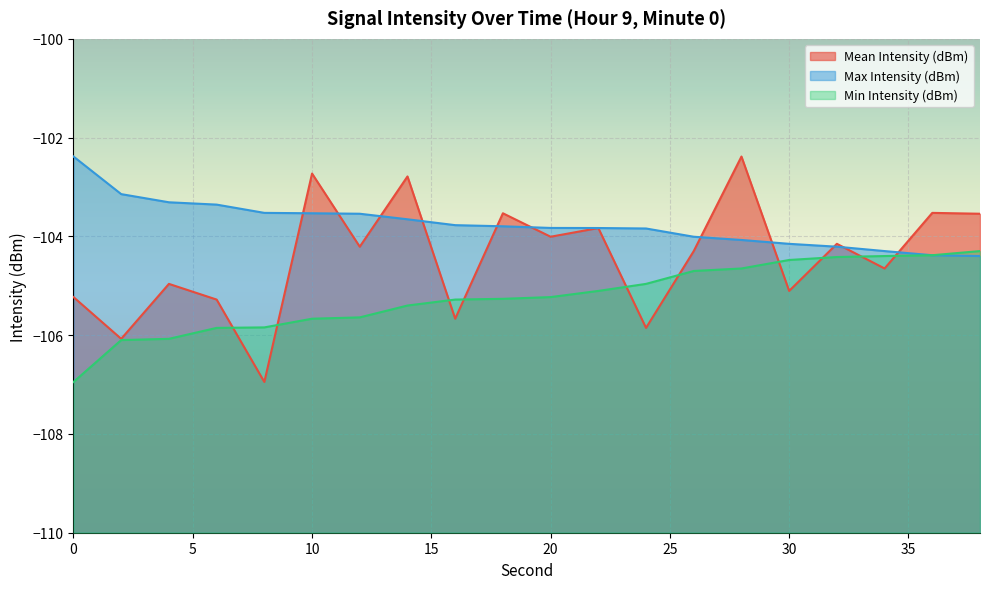

At which label is Max Intensity (dBm) closest to -103?

2